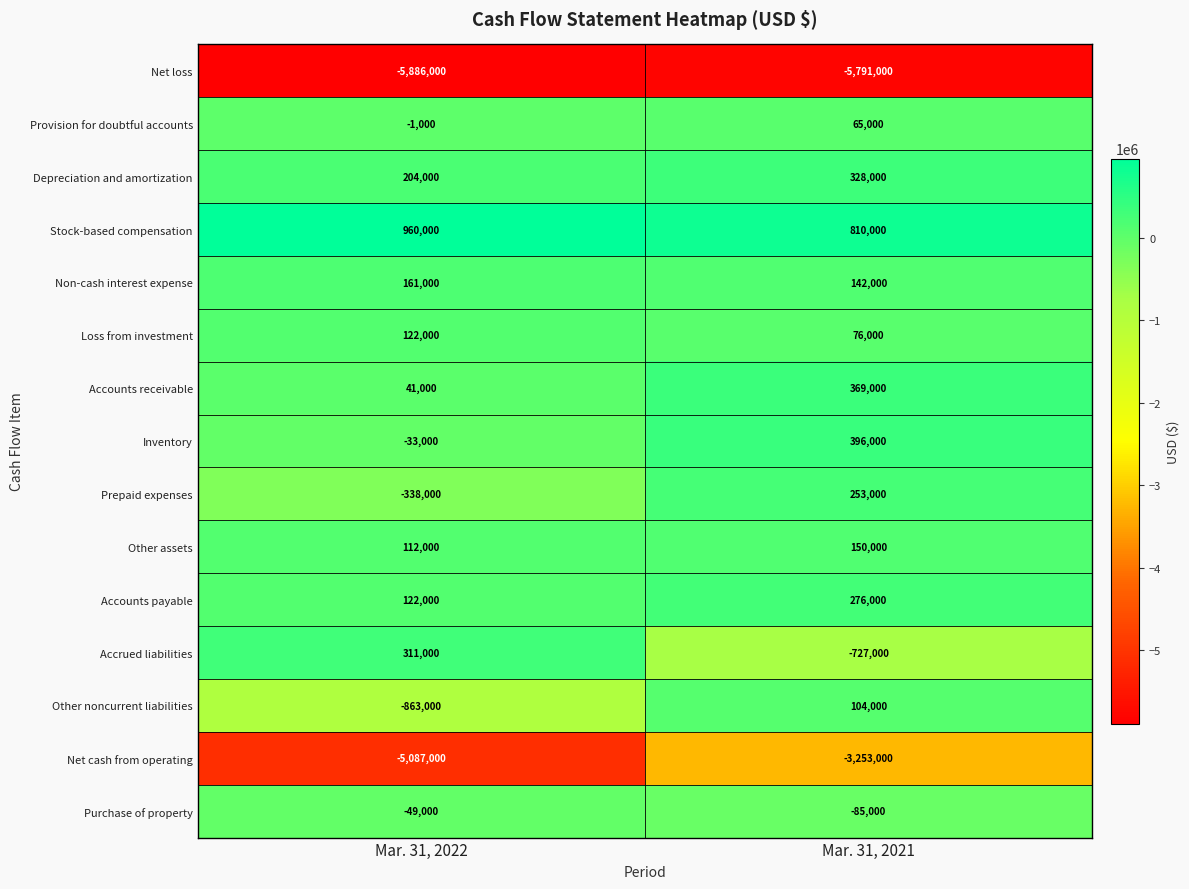

Reading right to left, transcribe all the data shown in this chart.

Net loss: Mar. 31, 2021=-5791000	Mar. 31, 2022=-5886000
Provision for doubtful accounts: Mar. 31, 2021=65000	Mar. 31, 2022=-1000
Depreciation and amortization: Mar. 31, 2021=328000	Mar. 31, 2022=204000
Stock-based compensation: Mar. 31, 2021=810000	Mar. 31, 2022=960000
Non-cash interest expense: Mar. 31, 2021=142000	Mar. 31, 2022=161000
Loss from investment: Mar. 31, 2021=76000	Mar. 31, 2022=122000
Accounts receivable: Mar. 31, 2021=369000	Mar. 31, 2022=41000
Inventory: Mar. 31, 2021=396000	Mar. 31, 2022=-33000
Prepaid expenses: Mar. 31, 2021=253000	Mar. 31, 2022=-338000
Other assets: Mar. 31, 2021=150000	Mar. 31, 2022=112000
Accounts payable: Mar. 31, 2021=276000	Mar. 31, 2022=122000
Accrued liabilities: Mar. 31, 2021=-727000	Mar. 31, 2022=311000
Other noncurrent liabilities: Mar. 31, 2021=104000	Mar. 31, 2022=-863000
Net cash from operating: Mar. 31, 2021=-3253000	Mar. 31, 2022=-5087000
Purchase of property: Mar. 31, 2021=-85000	Mar. 31, 2022=-49000